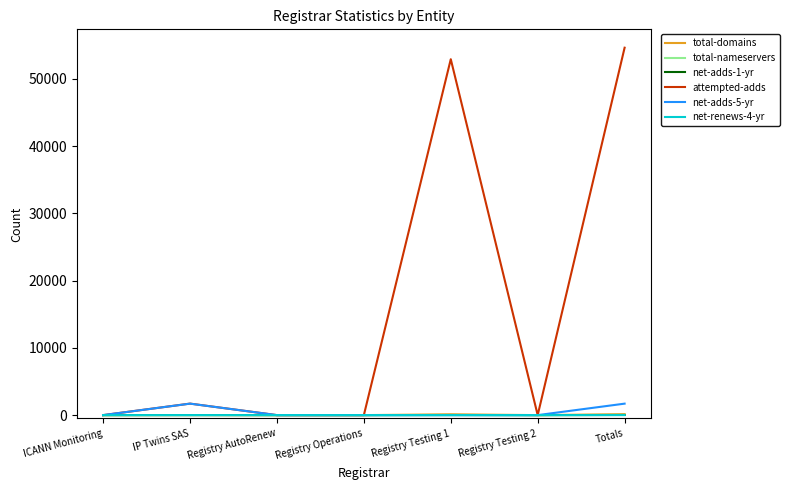

Which category has the highest value across all series?

Totals